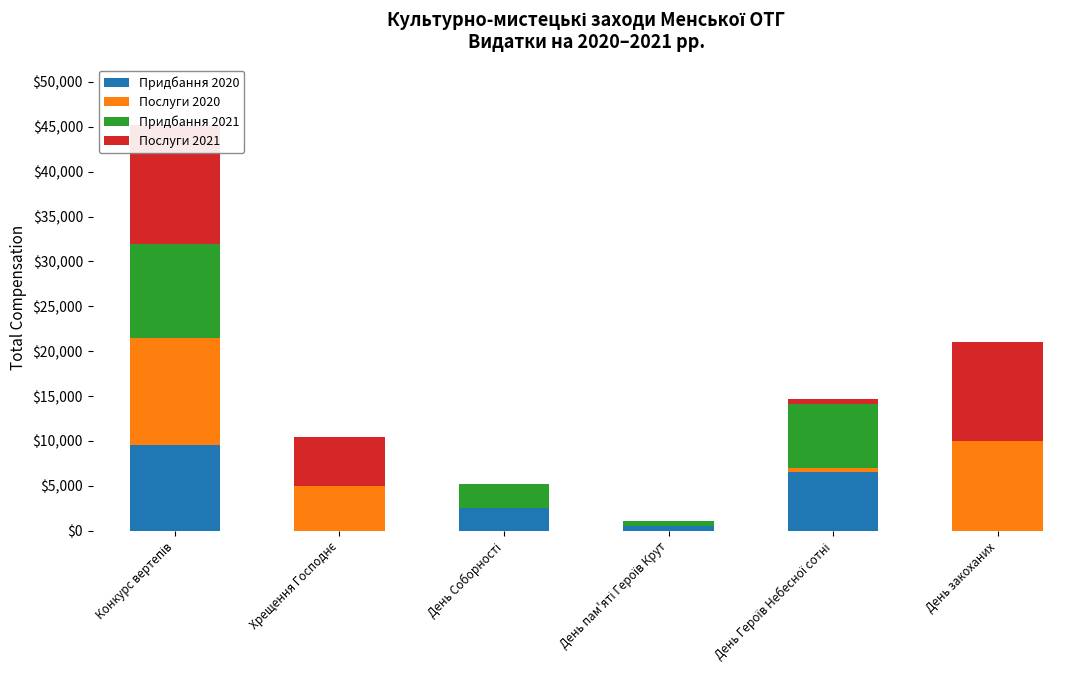

Which series has the widest spread of values?

Послуги 2021